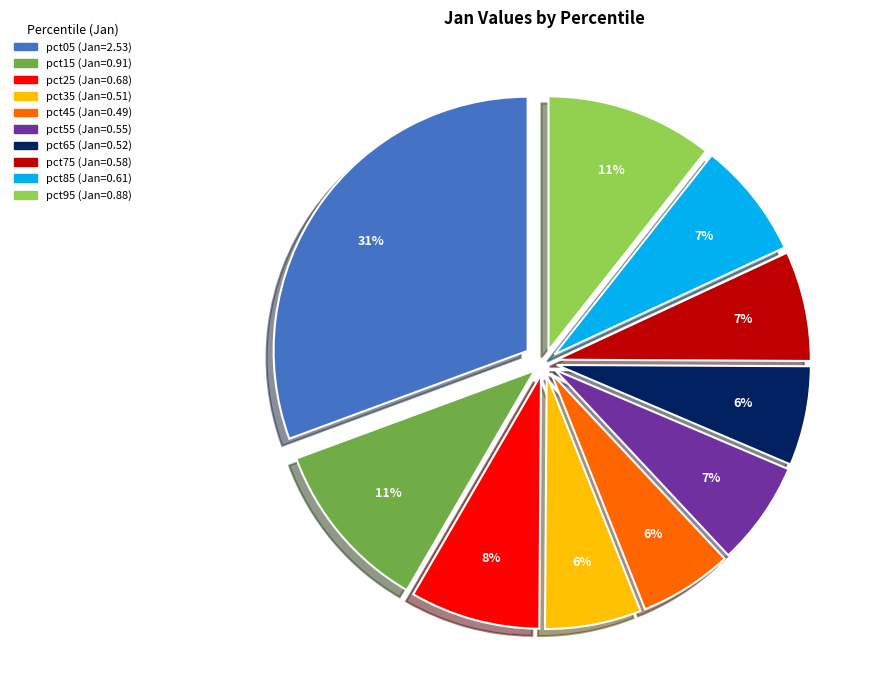

Which category has the biggest portion of the pie?

pct05